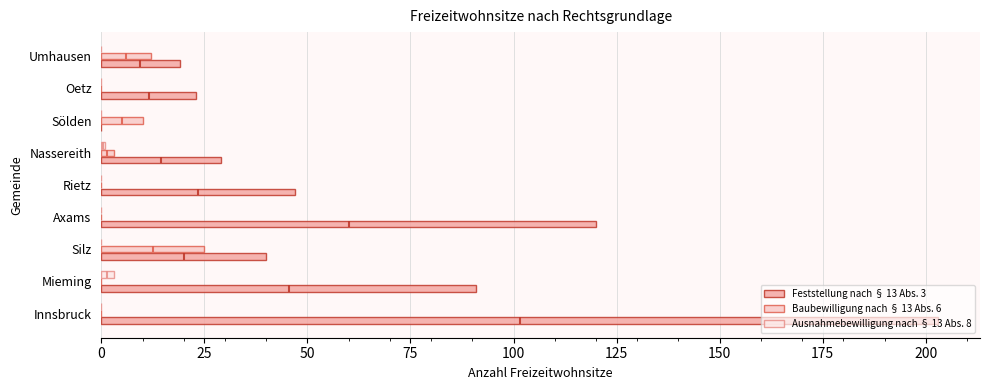

Is the value of Ausnahmebewilligung nach § 13 Abs. 8 at Umhausen greater than the value of Baubewilligung nach § 13 Abs. 6 at Silz?

No